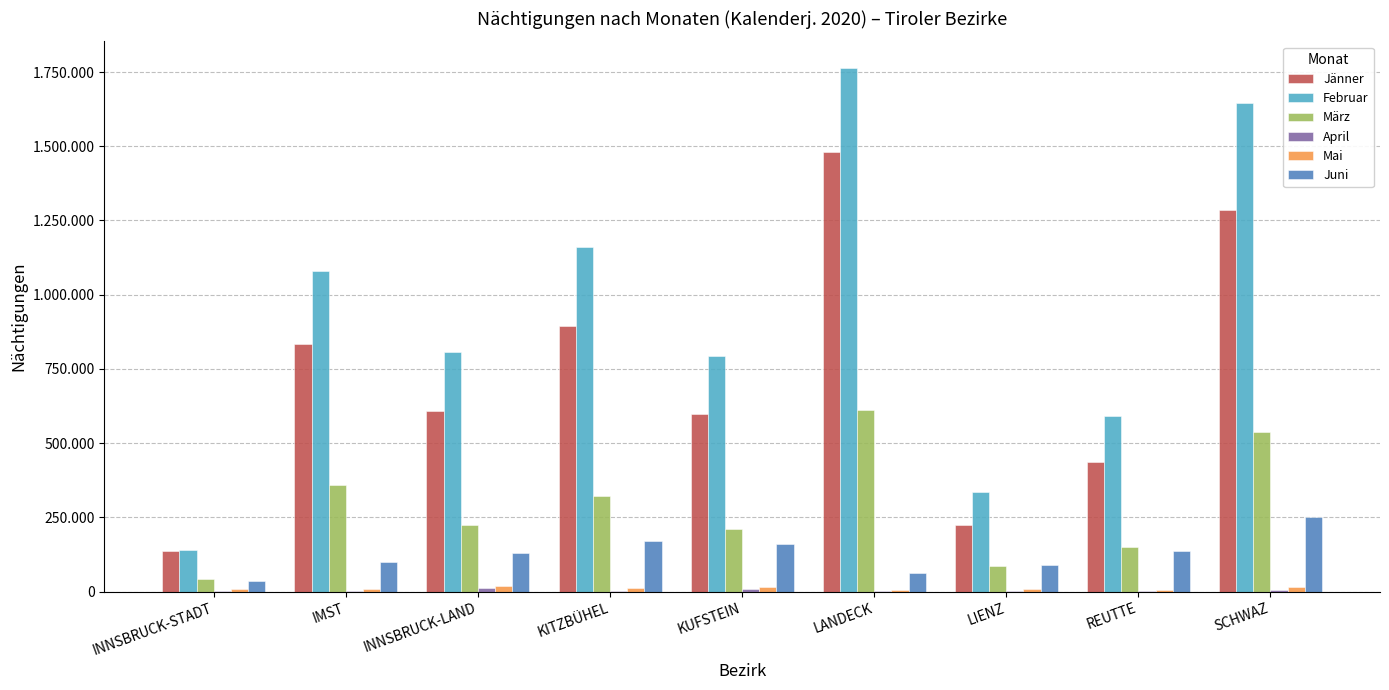

At which category is the sum across all series the highest?

LANDECK